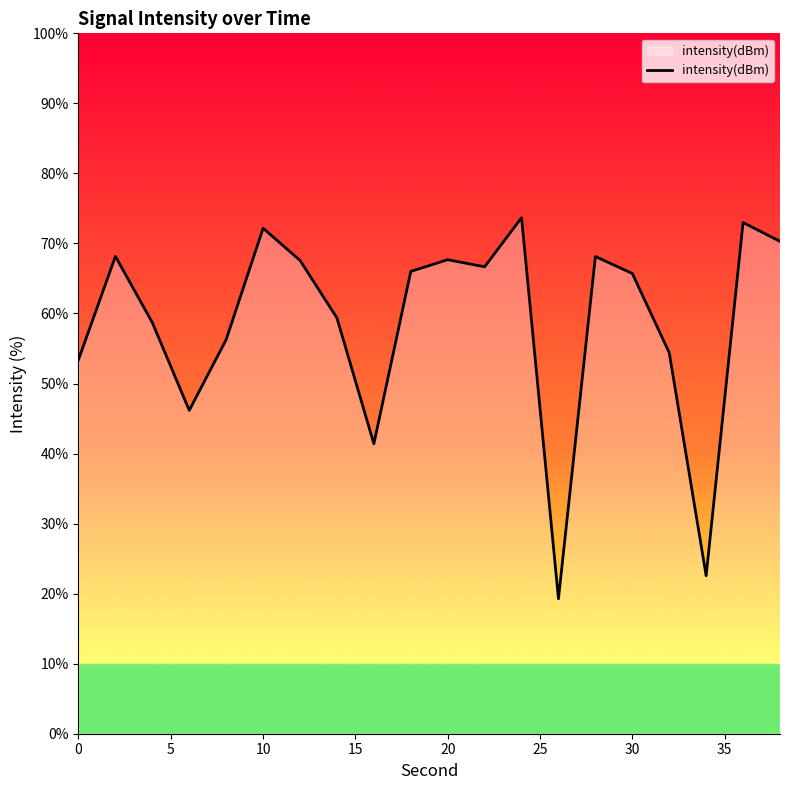

What is the difference between the maximum and minimum values?

54.4